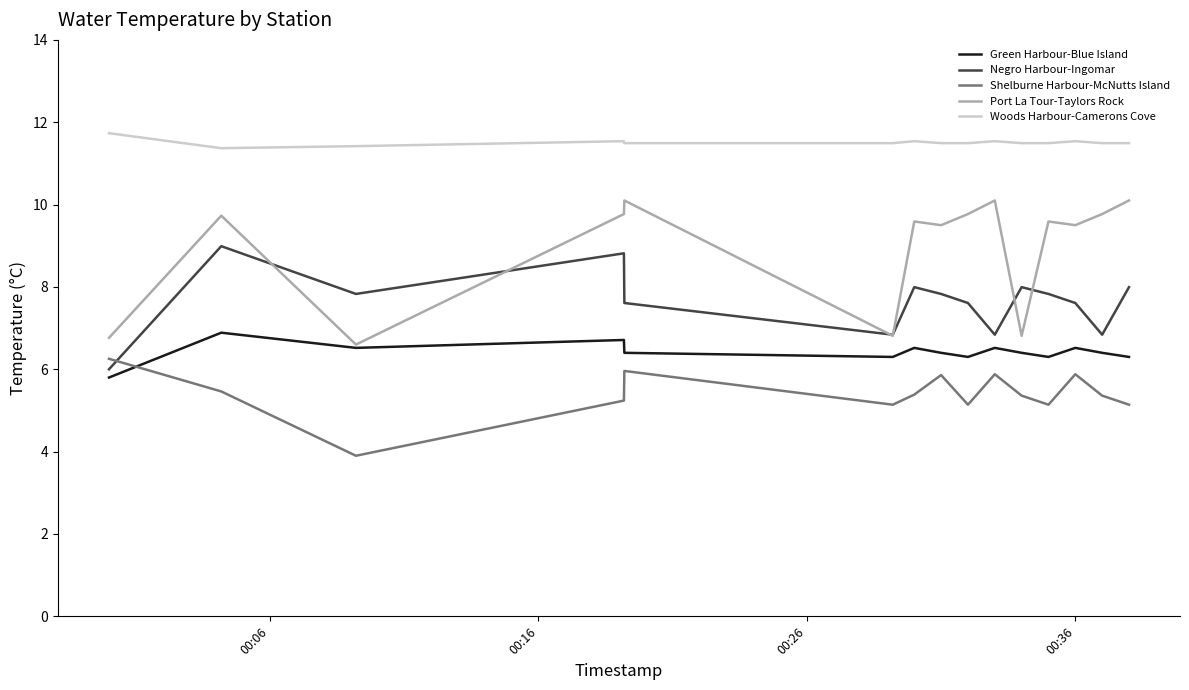

What is the minimum value for Shelburne Harbour-McNutts Island?

3.9